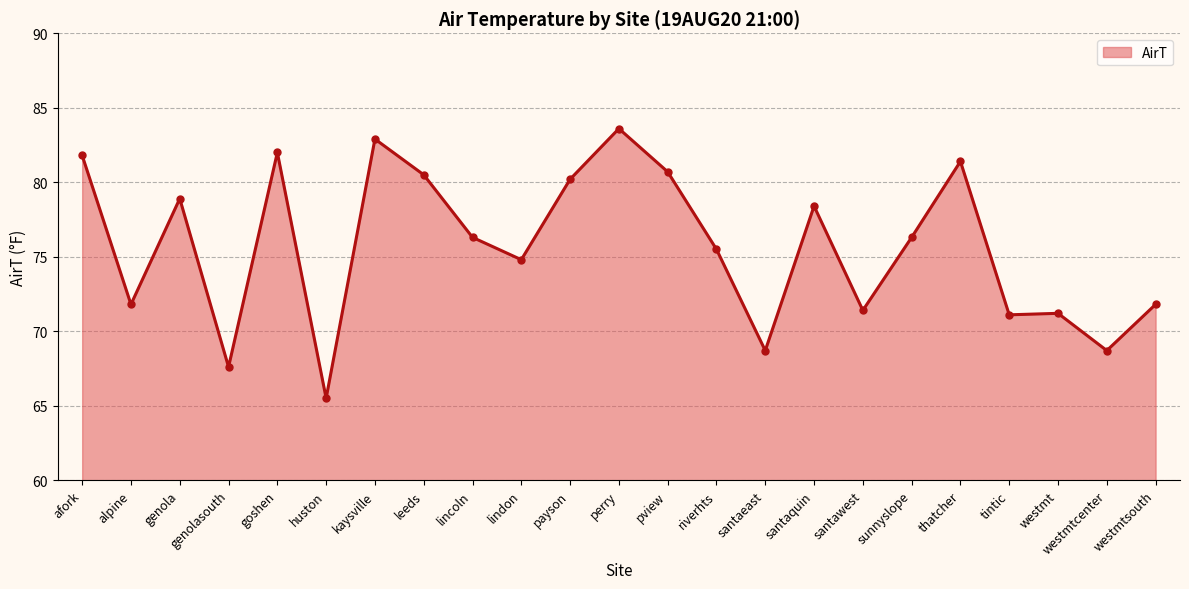

Approximately how many times larger is the value at genola compared to goshen?

1.0